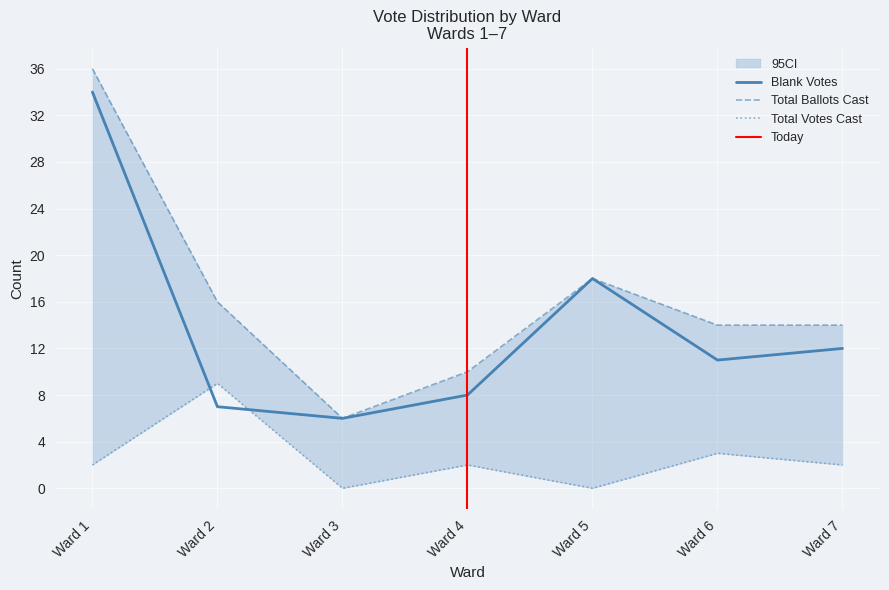

Is the value of Total Votes Cast at Ward 7 greater than the value of Total Ballots Cast at Ward 1?

No